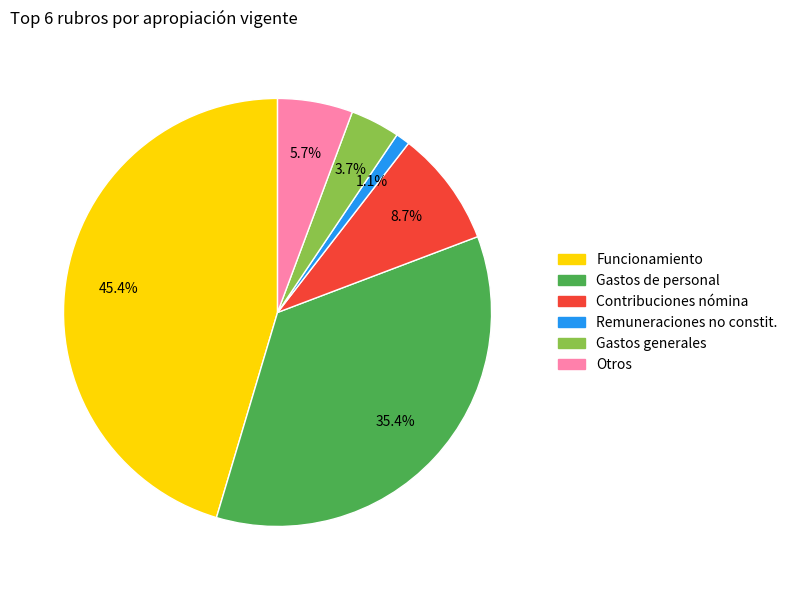

Count the number of slices in the pie.

6